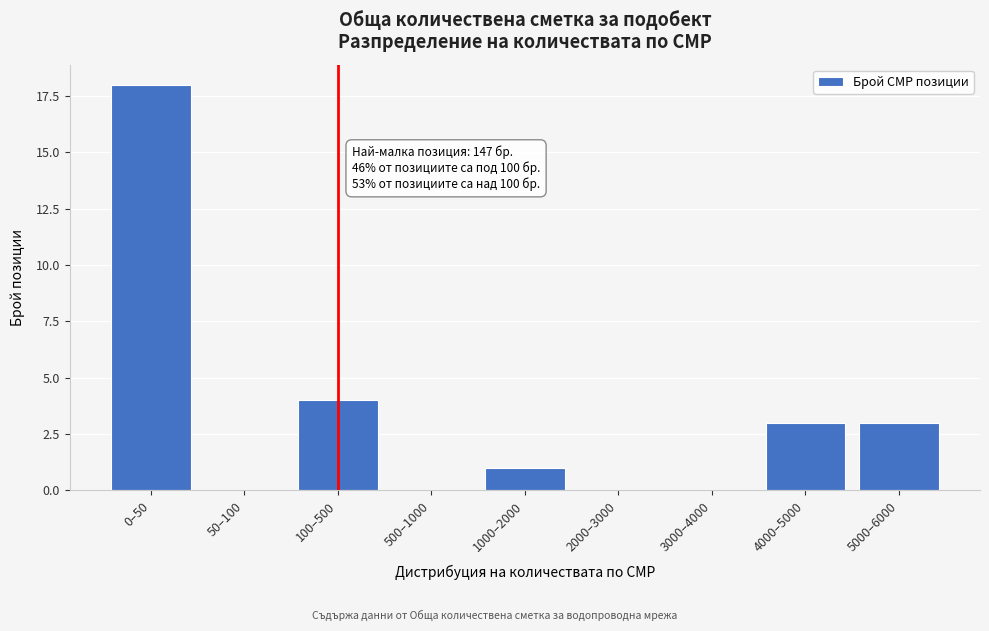

Reading left to right, extract all data points from this chart.

0–50=18	50–100=0	100–500=4	500–1000=0	1000–2000=1	2000–3000=0	3000–4000=0	4000–5000=3	5000–6000=3